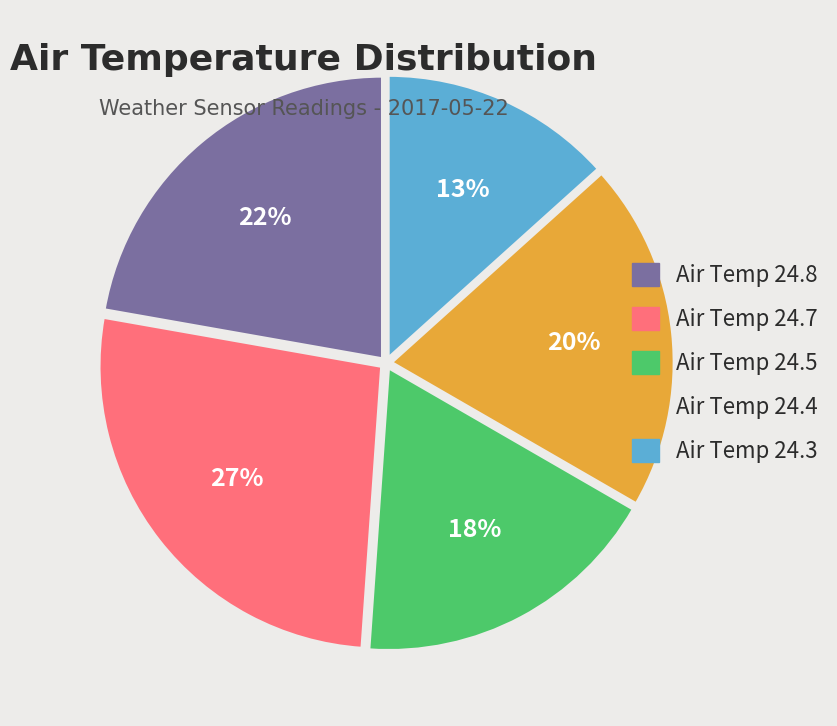

Do Air Temp 24.7 and Air Temp 24.4 together represent more than half of the pie?

No